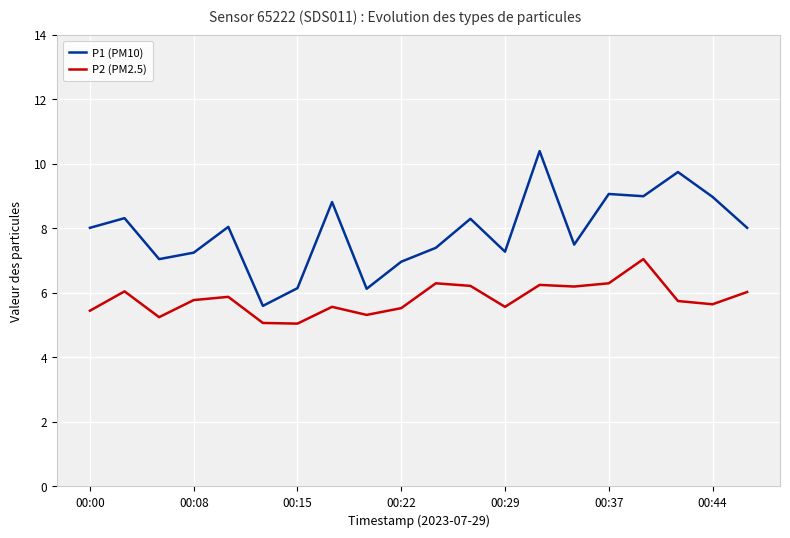

Which series has the largest total across all categories?

P1 (PM10)